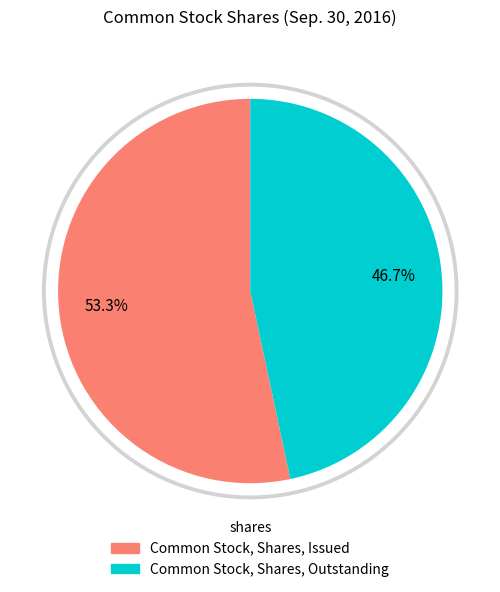

True or false: Common Stock, Shares, Issued accounts for 53% of the total.

True